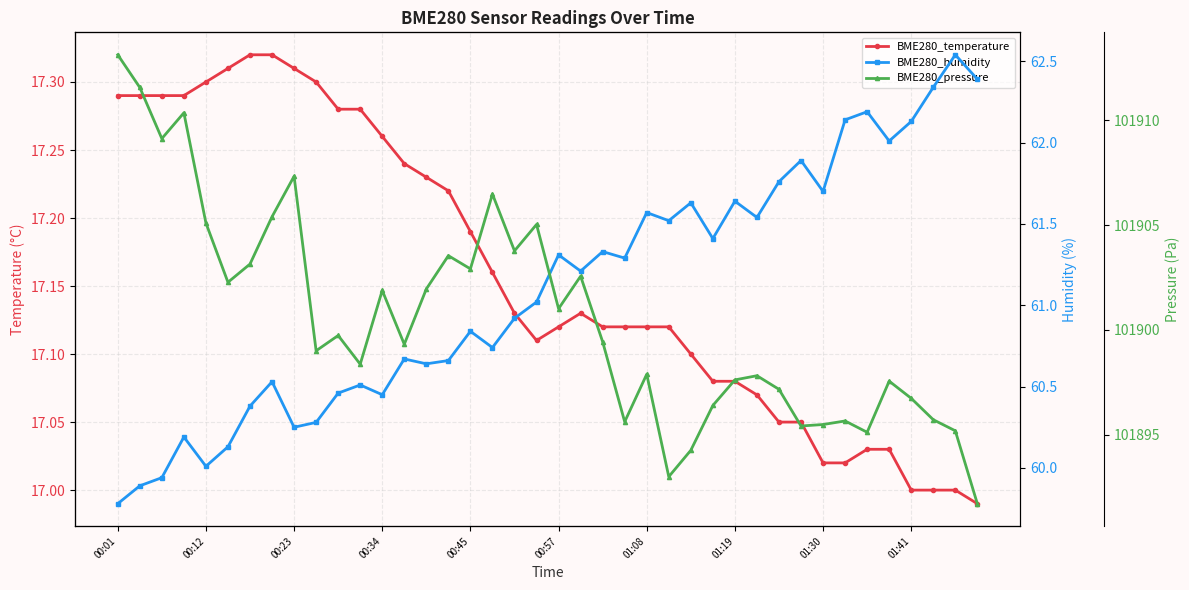

True or false: BME280_temperature and BME280_pressure intersect in this chart.

False